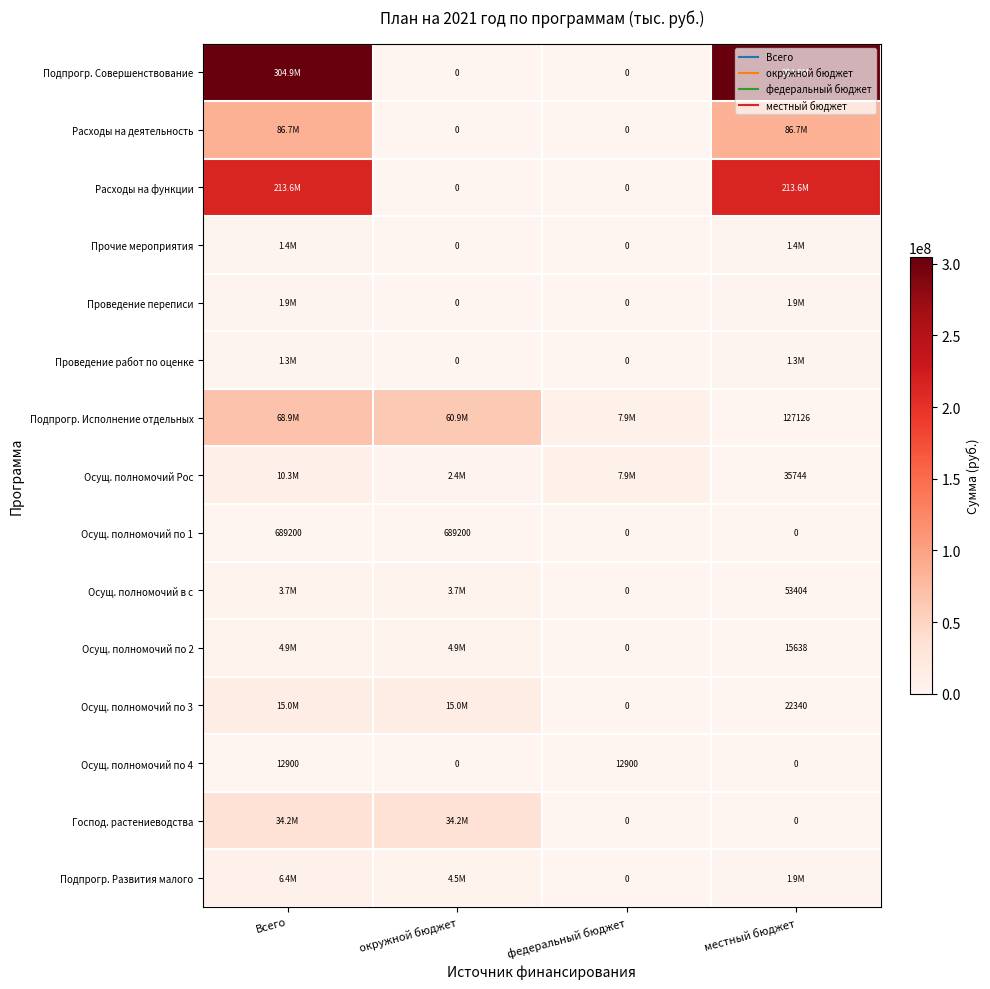

What is the approximate value of Подпрогр. Совершенствование at местный бюджет?

304934103